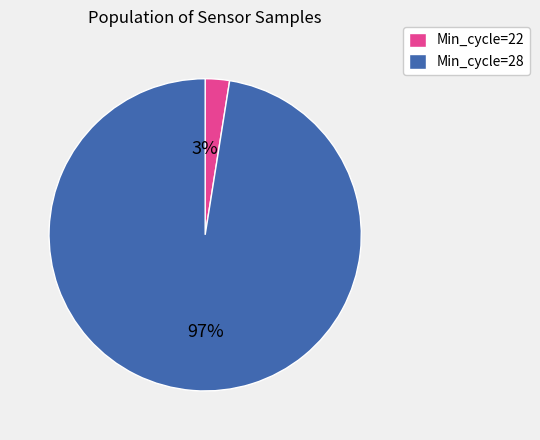

To the nearest percent, what is the average slice percentage?

50%